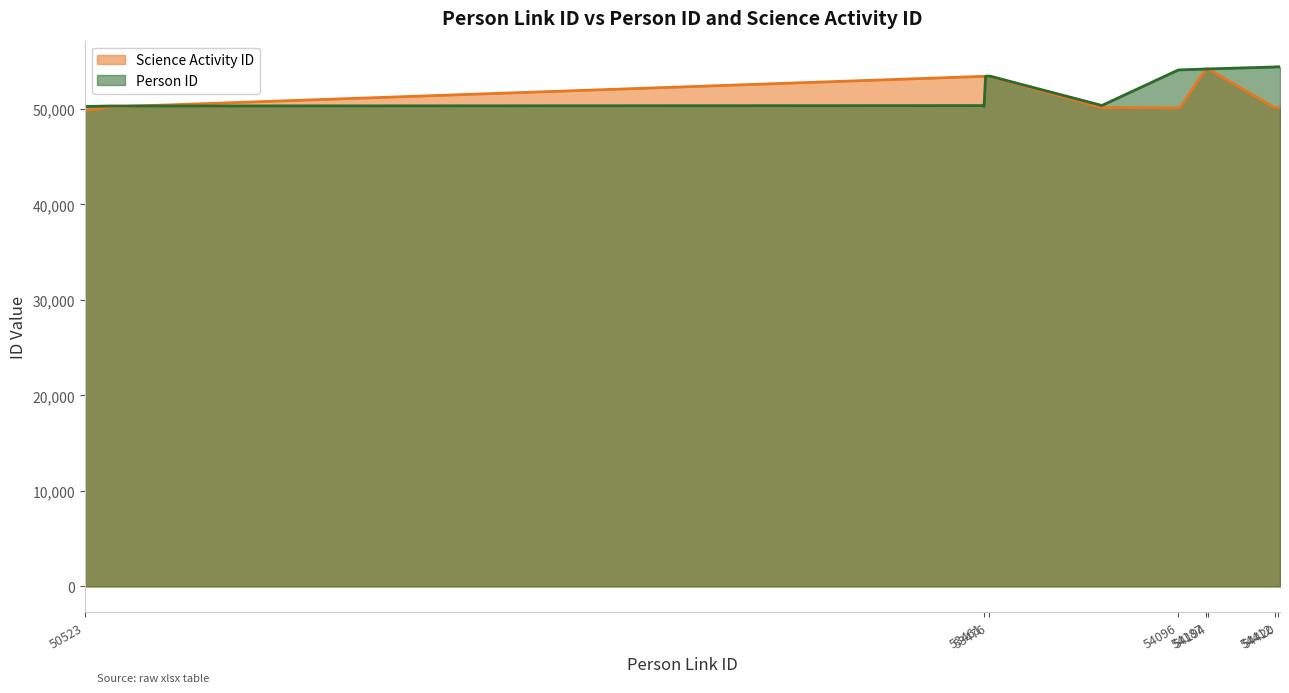

True or false: Science Activity ID has a value of 50153 at 54410.

True